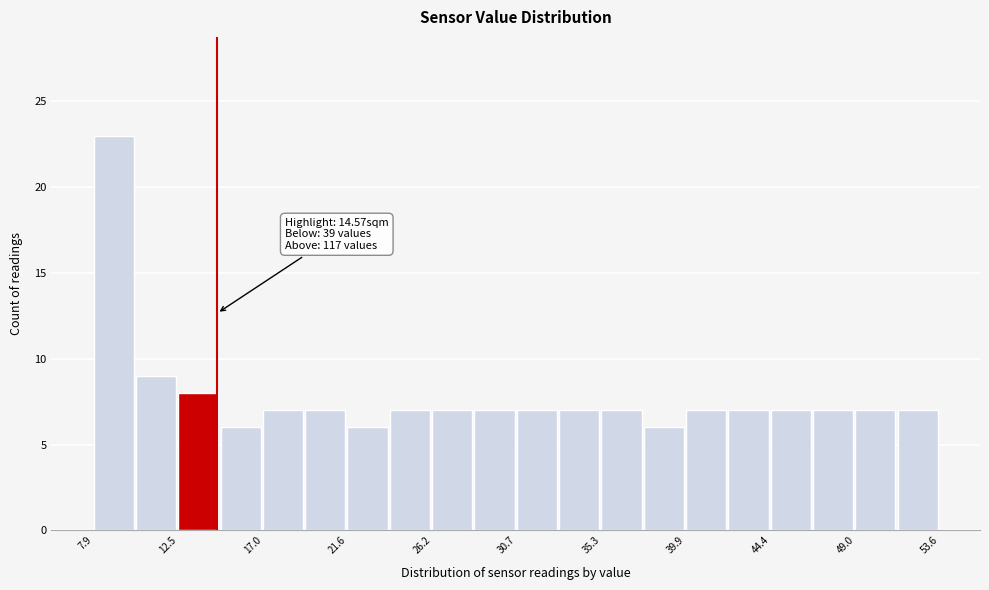

Which range on the x-axis has the tallest bar?

8.0 to 10.0